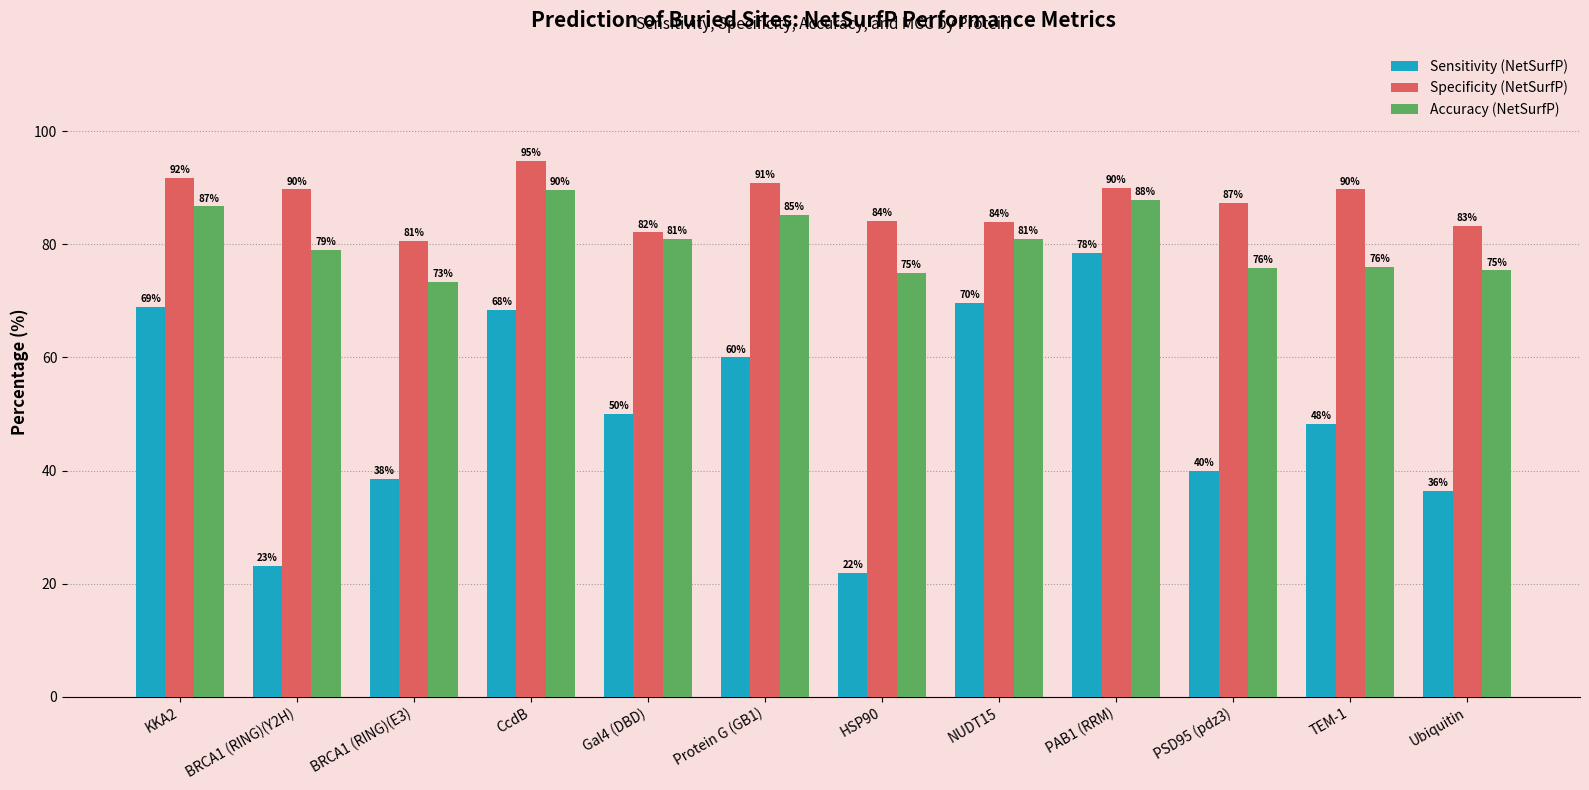

At which label does Accuracy (NetSurfP) first exceed 81?

KKA2